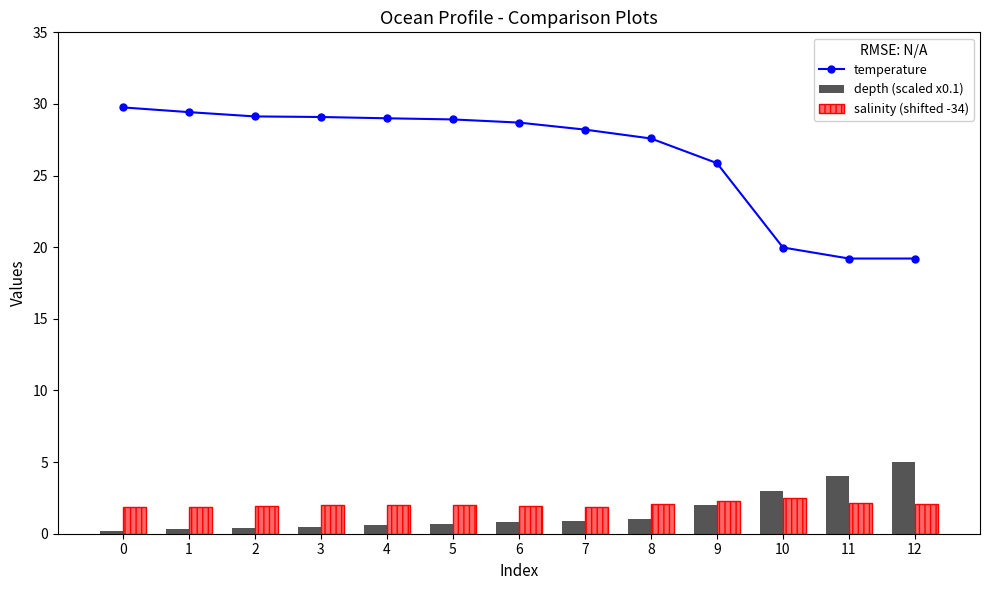

Rank the series by their maximum value, from lowest to highest.

salinity (shifted -34), depth (scaled x0.1), temperature